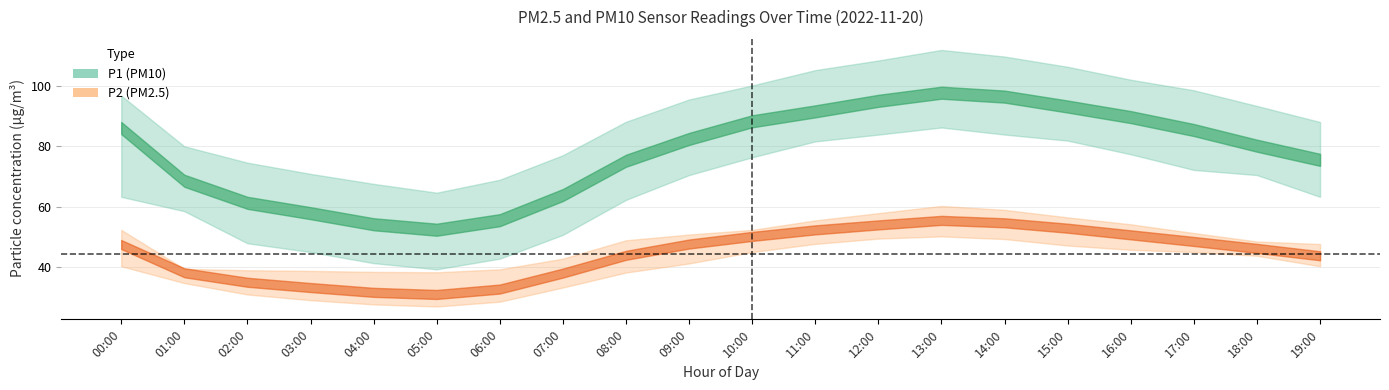

How many interior local peaks does the P1 series have?

1